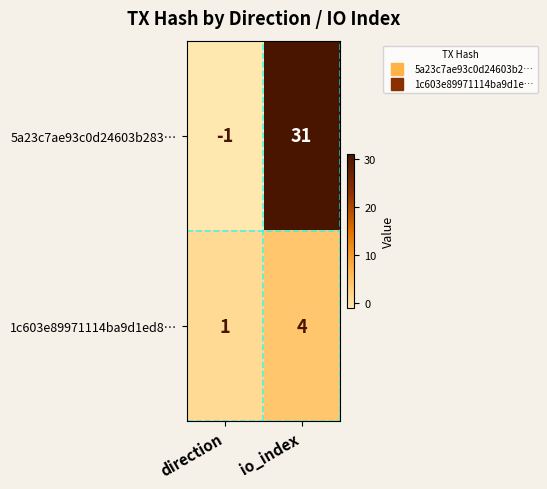

Reading right to left, transcribe all the data shown in this chart.

5a23c7ae93c0d24603b283…: 31	-1
1c603e89971114ba9d1ed8…: 4	1